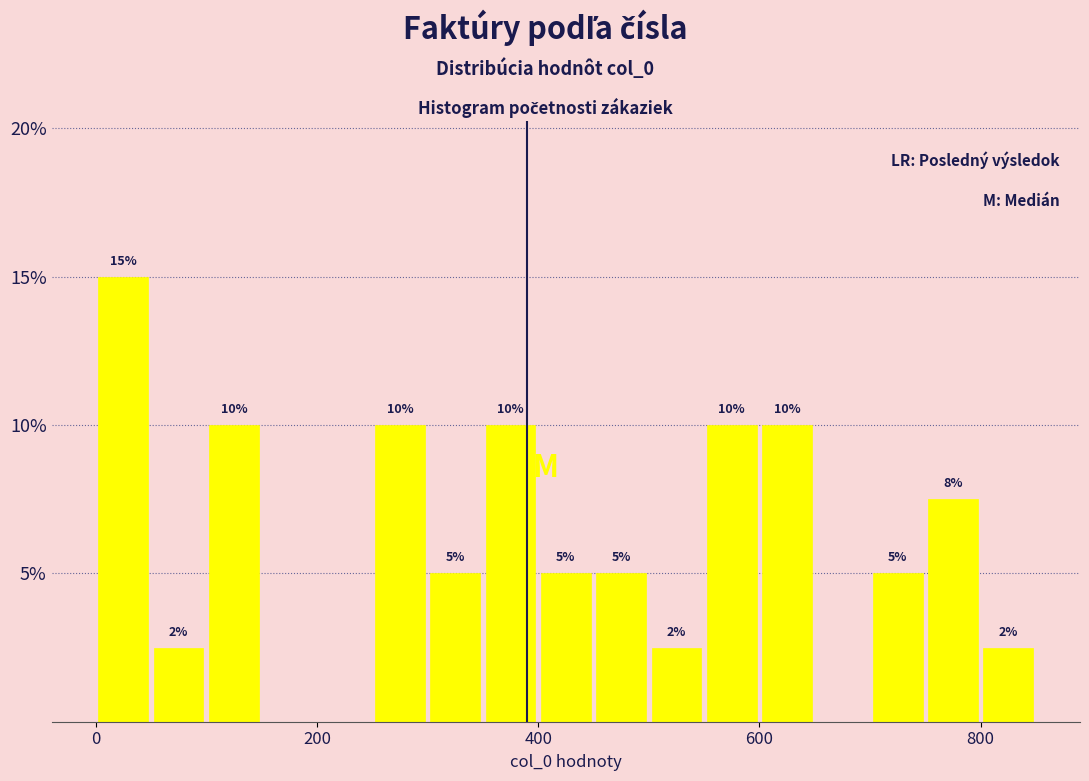

Read against the x-axis, roughly where is the centre of the tallest bar?

20